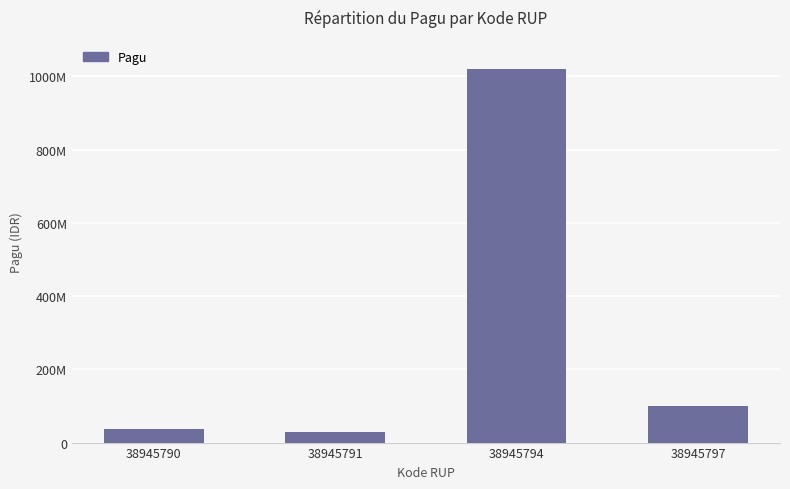

Does the chart contain any negative values?

No